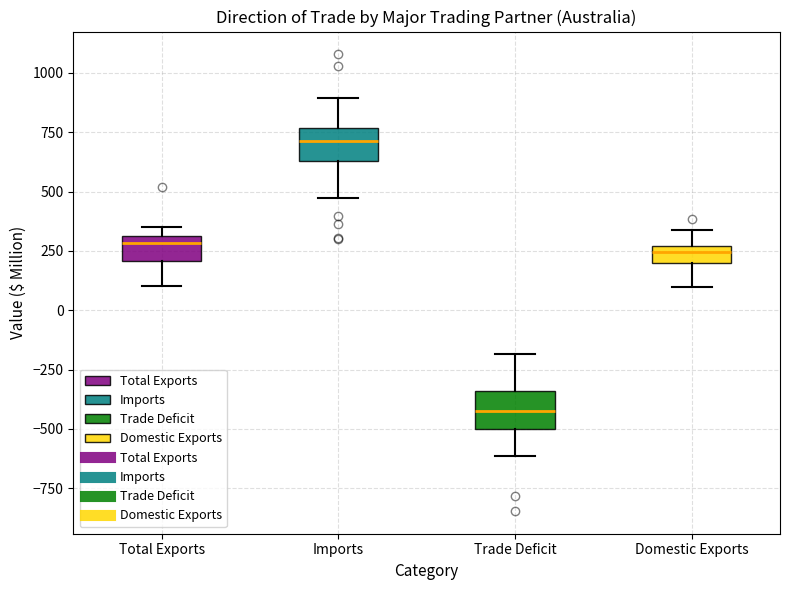

Where is the upper edge of the box for Domestic Exports on the y-axis? The values are not printed on the chart, so give them approximately, as read against the axis.

250